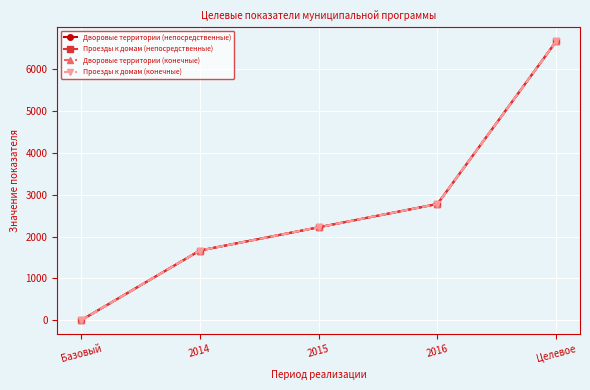

What is the label of the 3rd point from the right?

2015